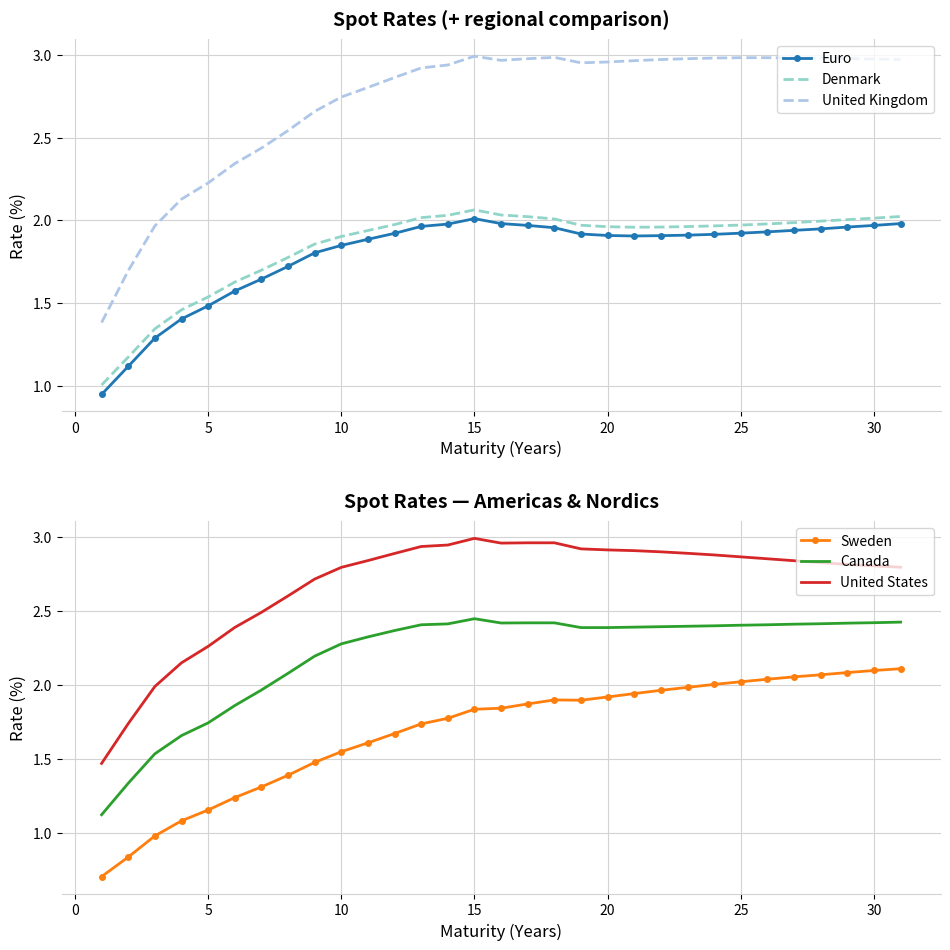

True or false: United Kingdom and Euro cross at least once.

False